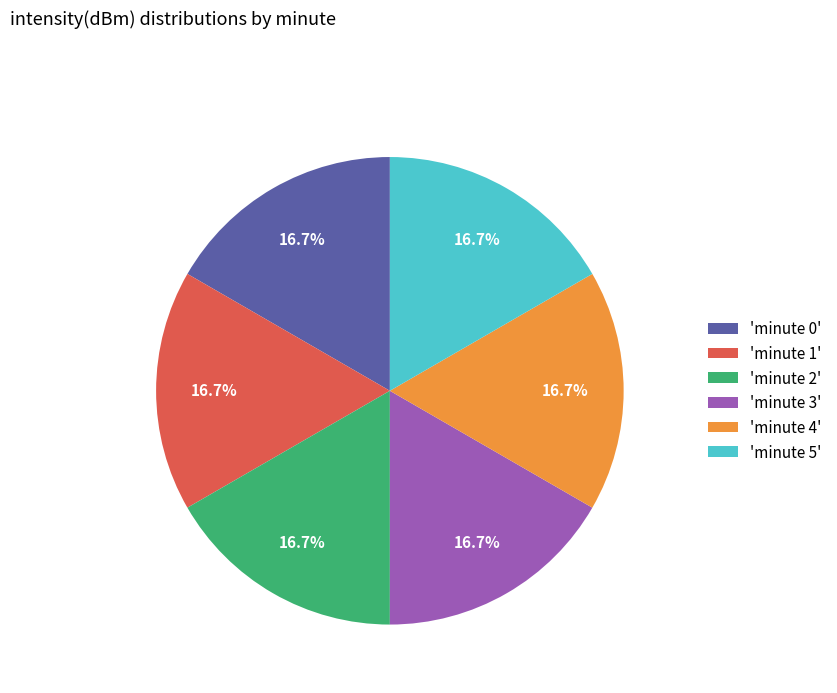

Approximately how many times larger is the value at 'minute 4' compared to 'minute 3'?

1.0